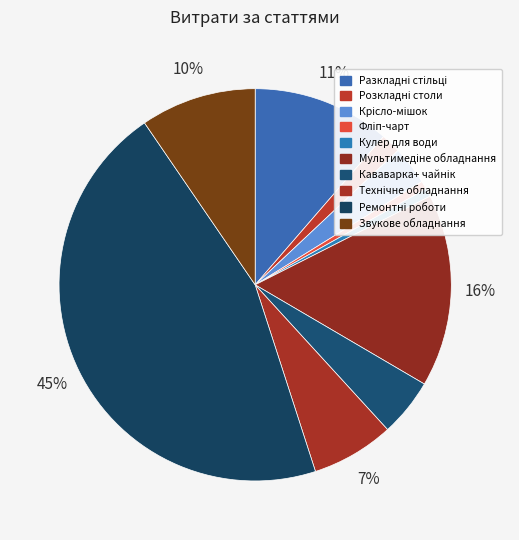

How many segments does this pie chart have?

10